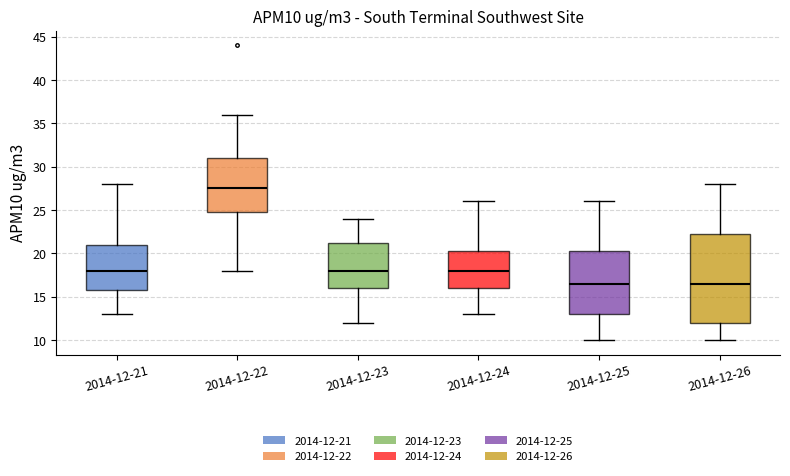

Which box has the highest median line?

2014-12-22